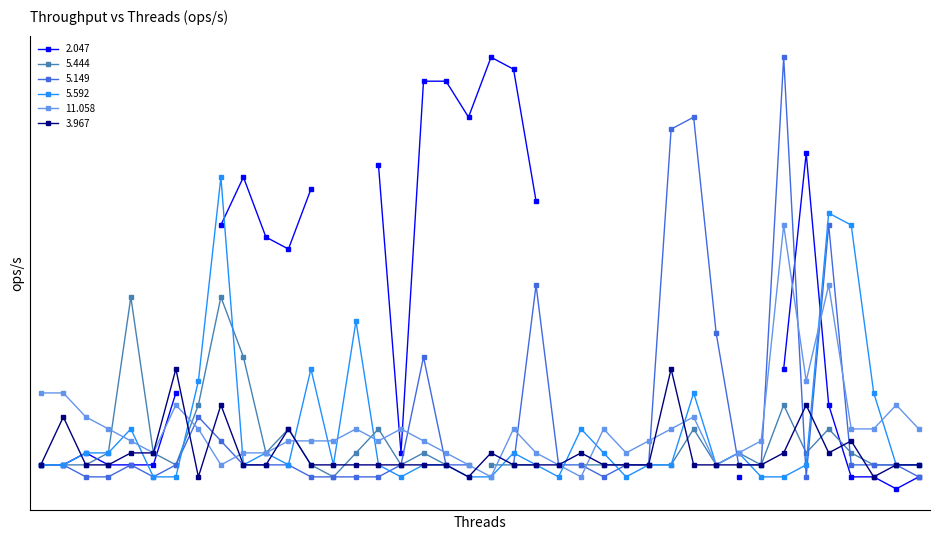

How many times do 5.592 and 11.058 cross each other?

13